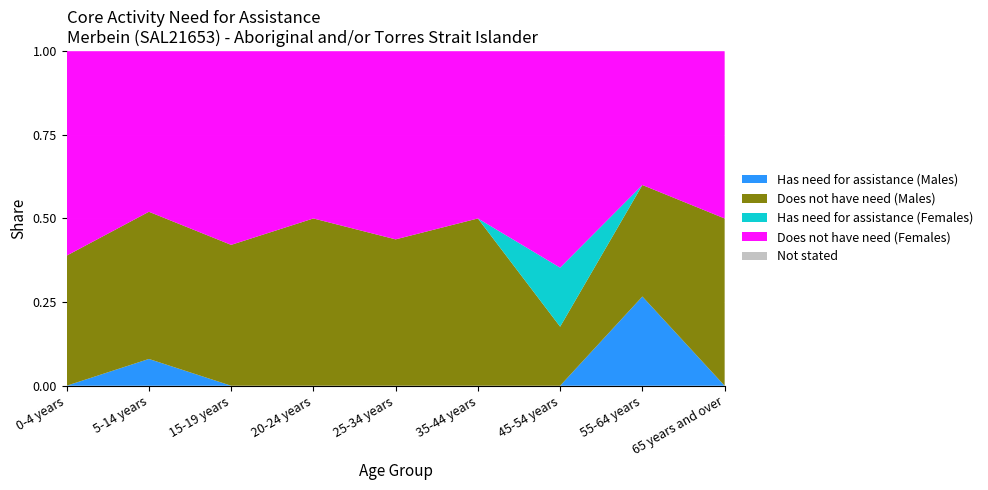

Reading left to right, extract all data points from this chart.

Has need for assistance (Males): 0	4	0	0	0	0	0	4	0
Does not have need (Males): 7	22	8	4	7	3	3	5	3
Has need for assistance (Females): 0	0	0	0	0	0	3	0	0
Does not have need (Females): 11	24	11	4	9	3	11	6	3
Not stated: 0	0	0	0	0	0	0	0	0